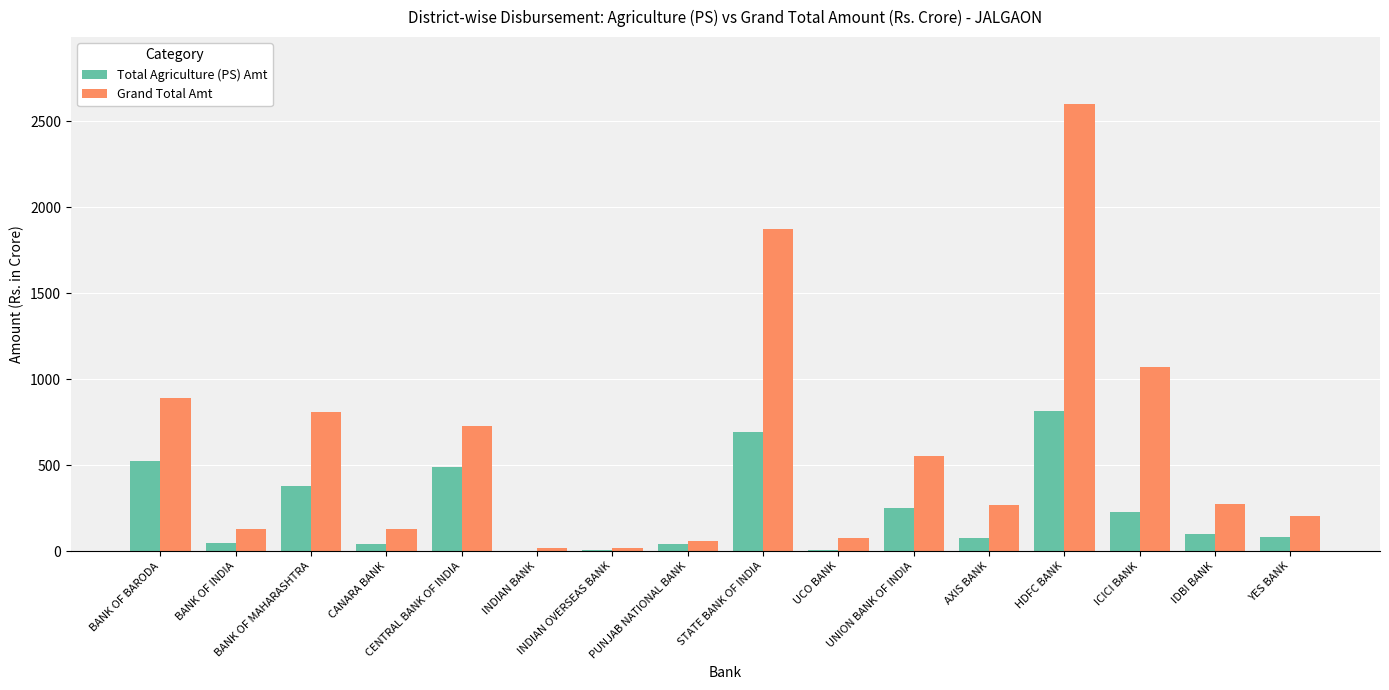

Is the value of Grand Total Amt at BANK OF MAHARASHTRA greater than the value of Total Agriculture (PS) Amt at BANK OF BARODA?

Yes